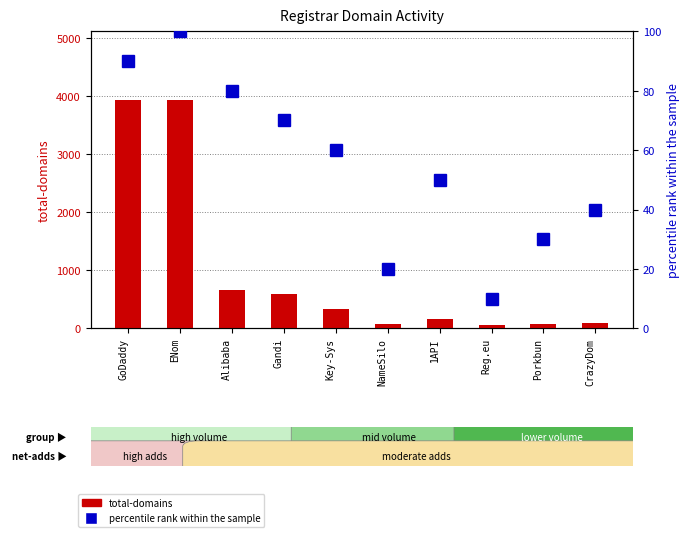

Which series has the widest spread of values?

total-domains